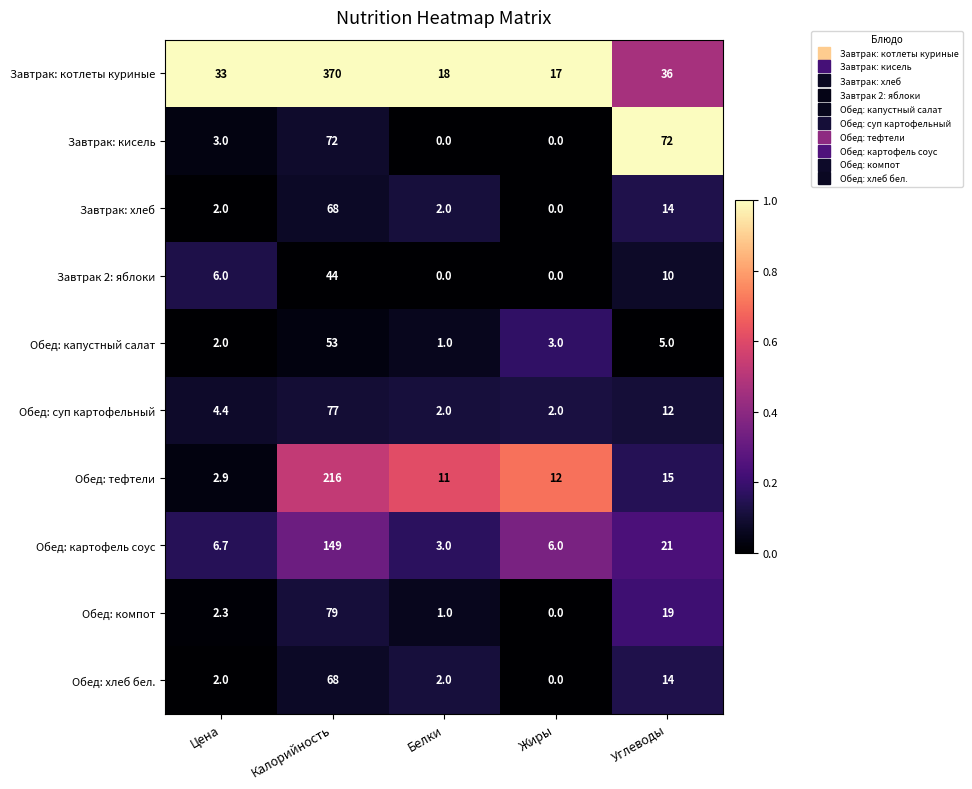

What is the average value of the Завтрак: кисель series?

29.4